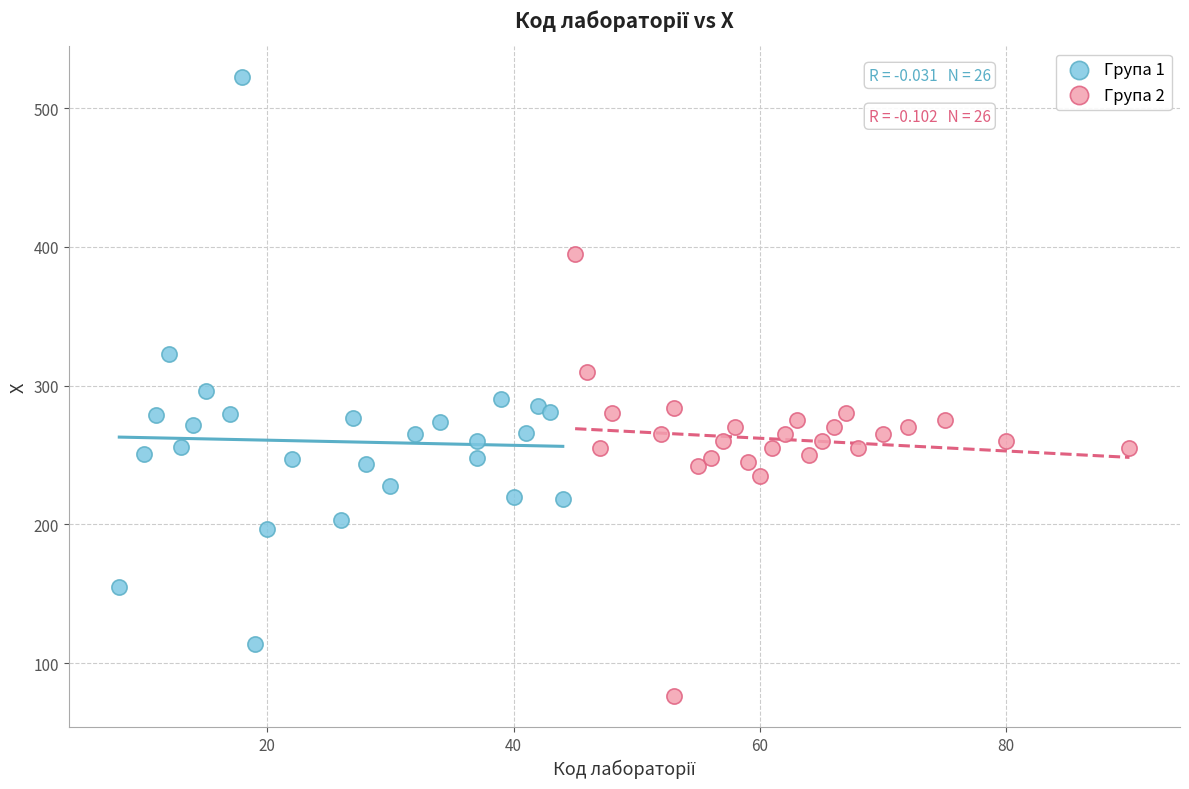

Which series reaches the minimum Y coordinate?

Група 2